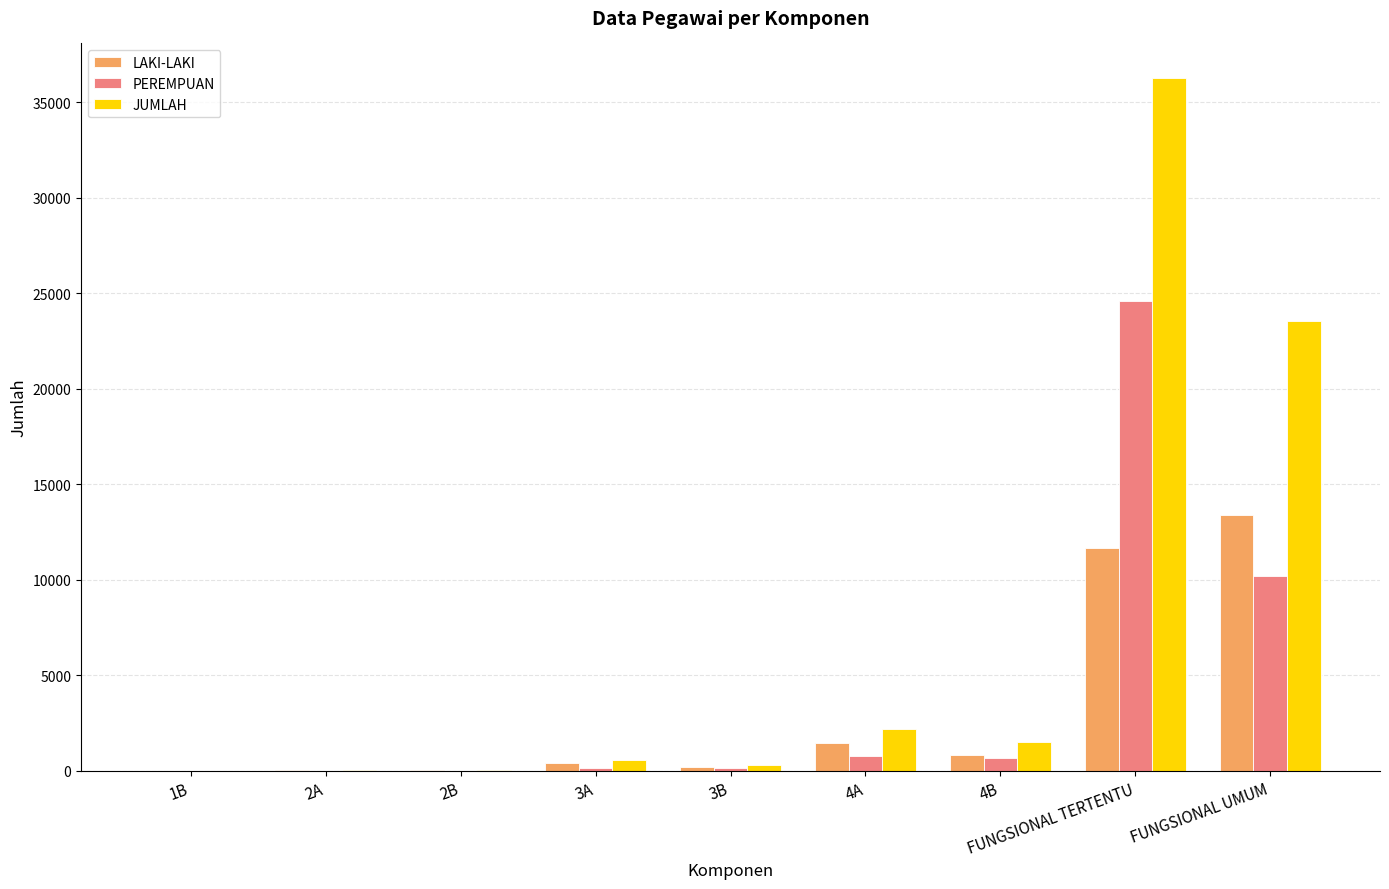

What is the total value across all series at FUNGSIONAL UMUM?

47110